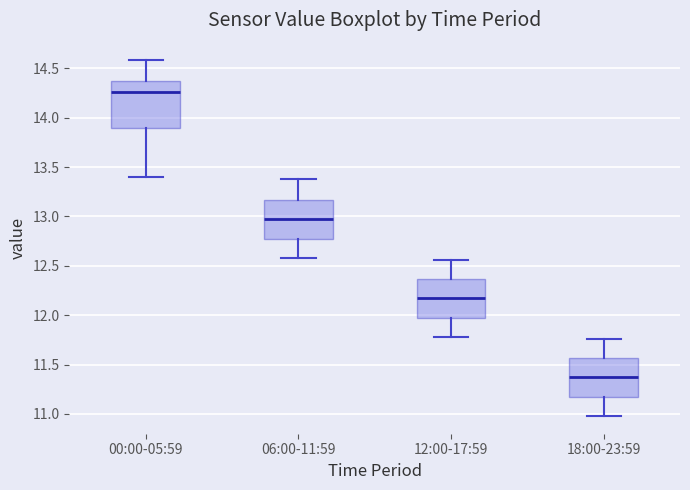

Reading left to right, transcribe this box plot: for each box, give where its median line is, the range the box spans, and where its two whiskers end, as read against the y-axis. The values are not printed on the chart, so give them approximately, as read against the axis.

00:00-05:59: median 14.25, box 13.90 to 14.35, whiskers 13.40 to 14.60
06:00-11:59: median 12.95, box 12.80 to 13.15, whiskers 12.60 to 13.40
12:00-17:59: median 12.15, box 12.00 to 12.35, whiskers 11.80 to 12.55
18:00-23:59: median 11.35, box 11.20 to 11.55, whiskers 11.00 to 11.75